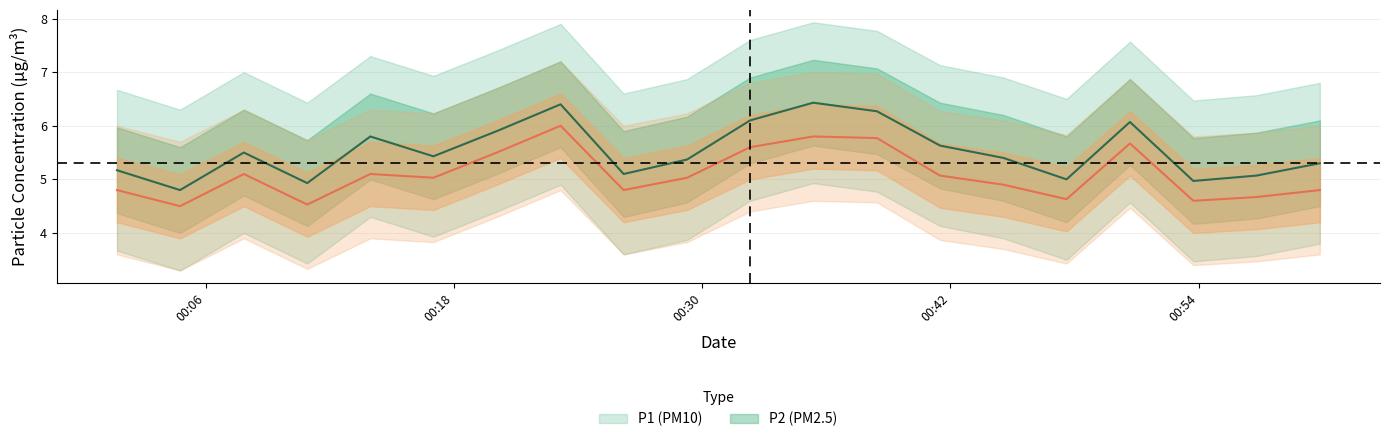

True or false: P2 has a value of 2.9 at 00:06.

False